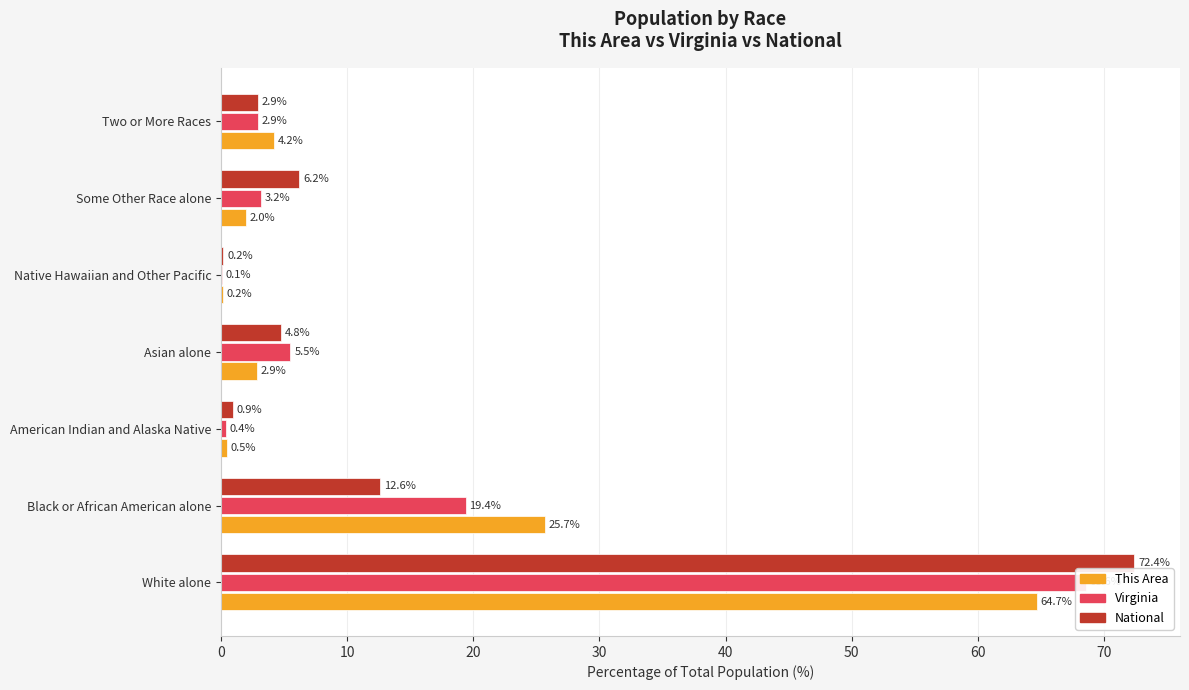

Are the bars horizontal?

Yes